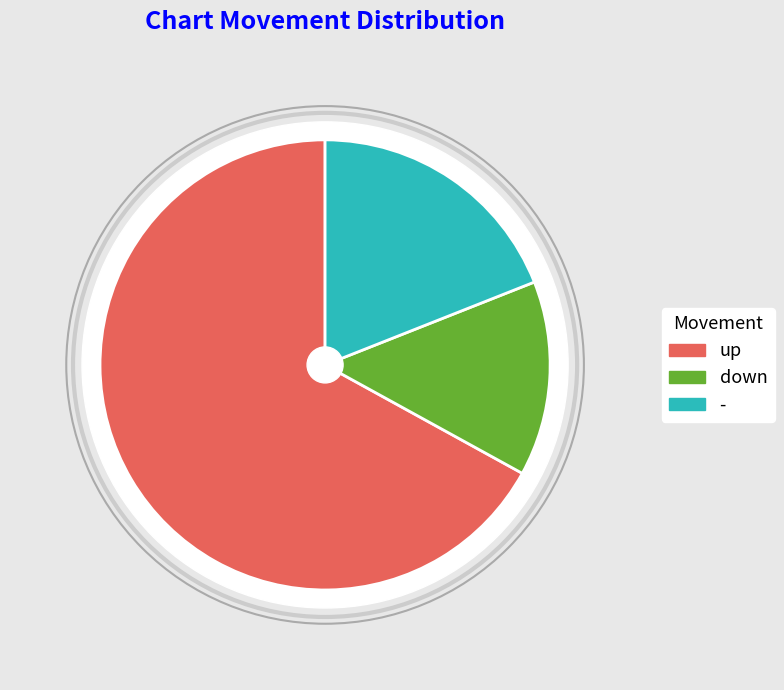

What percentage is the up slice, to the nearest percent?

67%